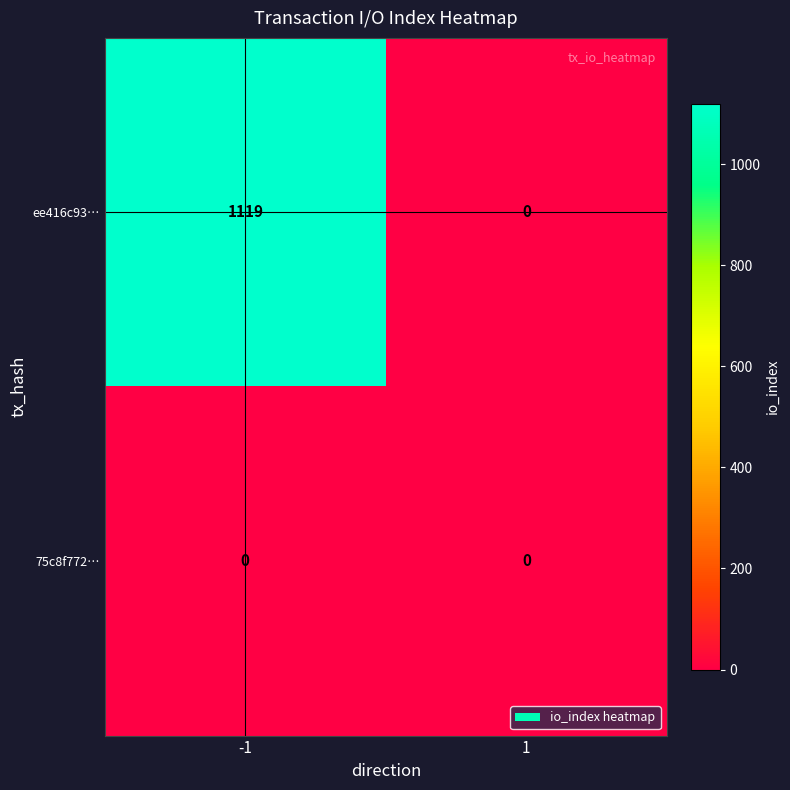

List the series in order of their overall mean, highest first.

ee416c93…, 75c8f772…